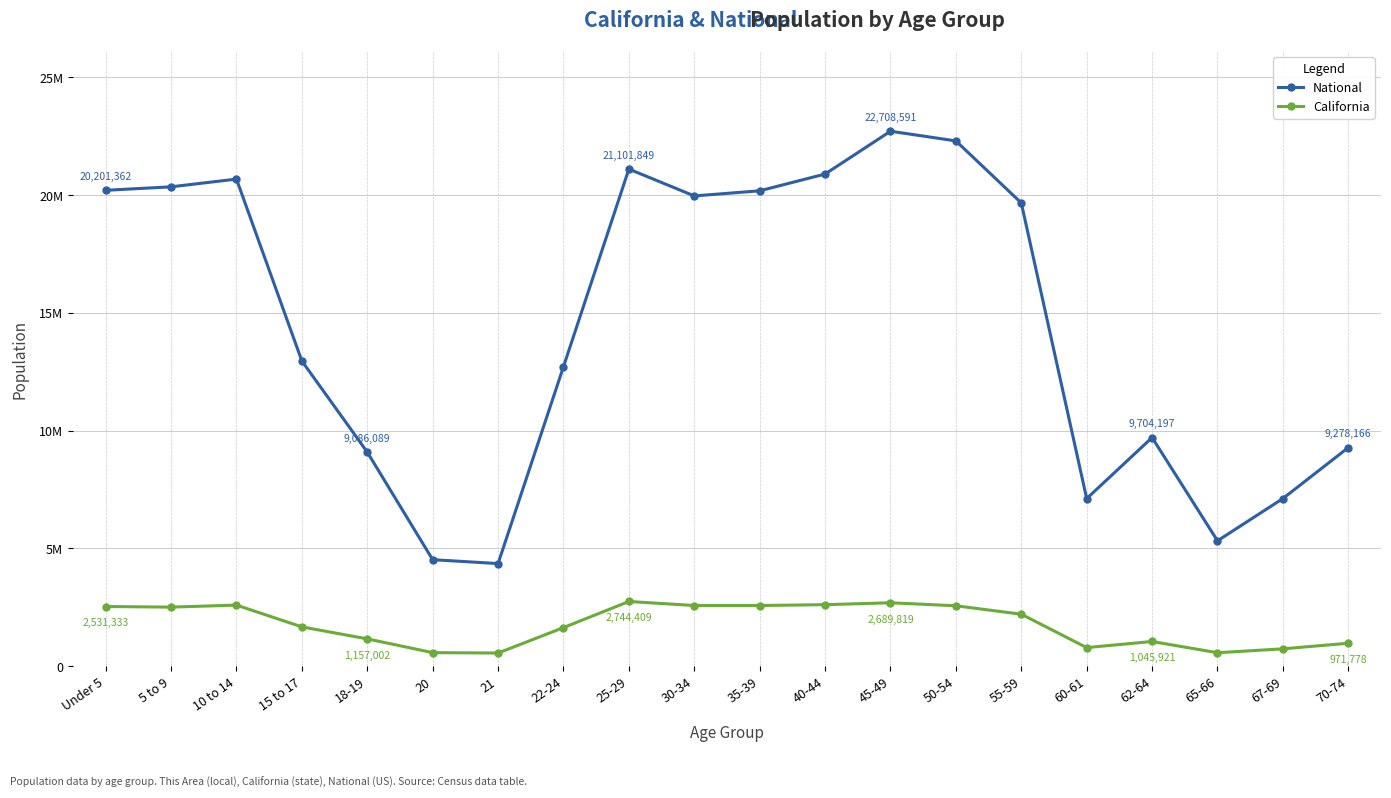

Rank the categories by National value from highest to lowest.

45-49, 50-54, 25-29, 40-44, 10 to 14, 5 to 9, Under 5, 35-39, 30-34, 55-59, 15 to 17, 22-24, 62-64, 70-74, 18-19, 67-69, 60-61, 65-66, 20, 21